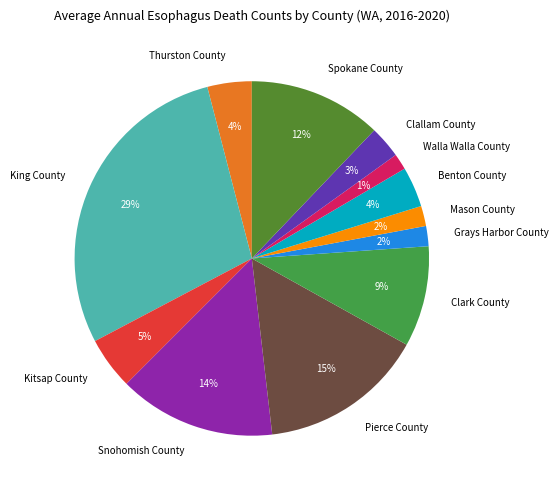

To the nearest percent, what is the average slice percentage?

8%